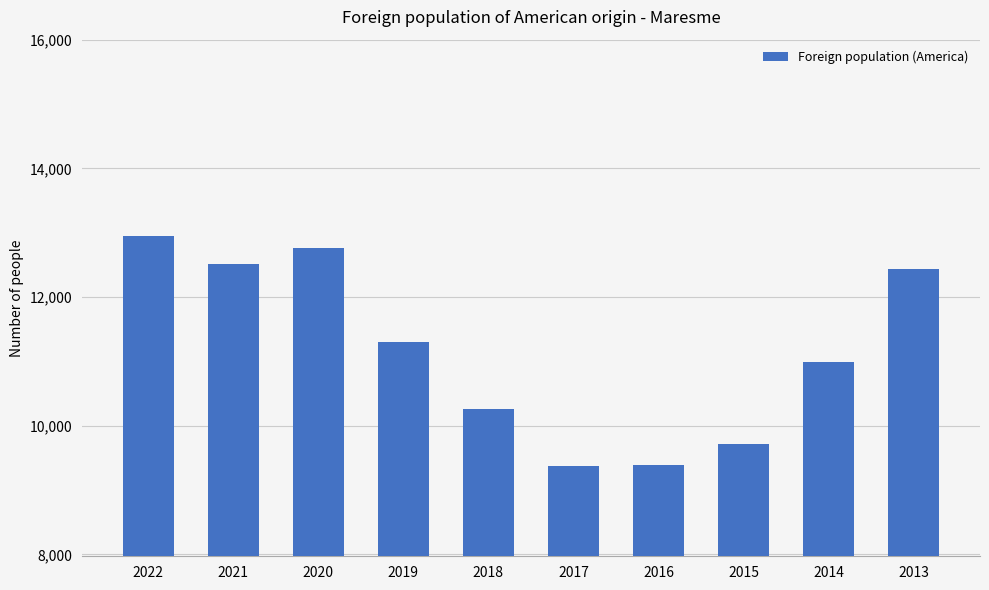

Does the chart contain stacked bars?

No